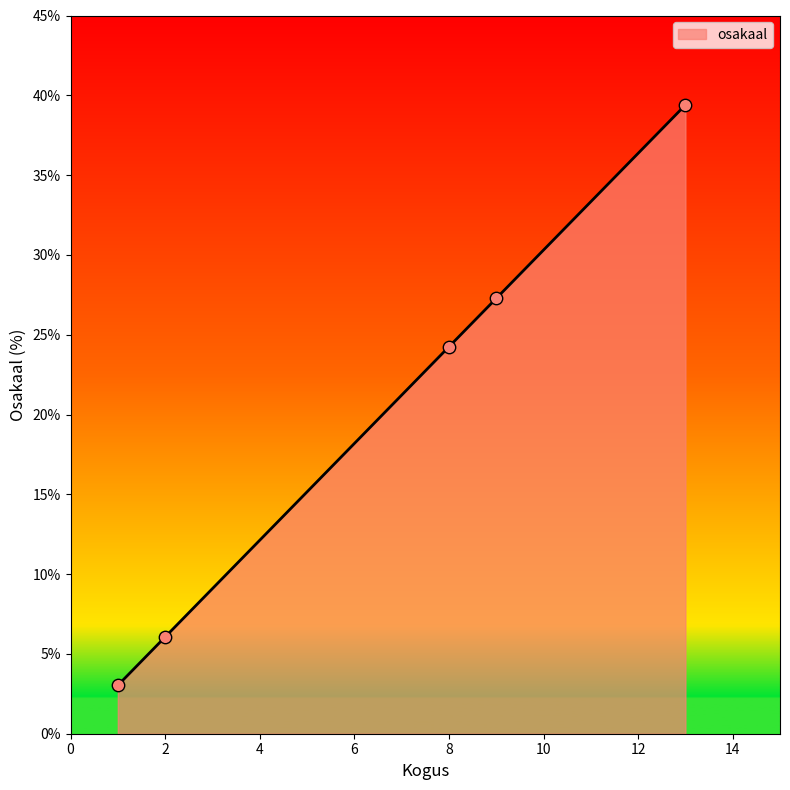

What is the average value?

20.0